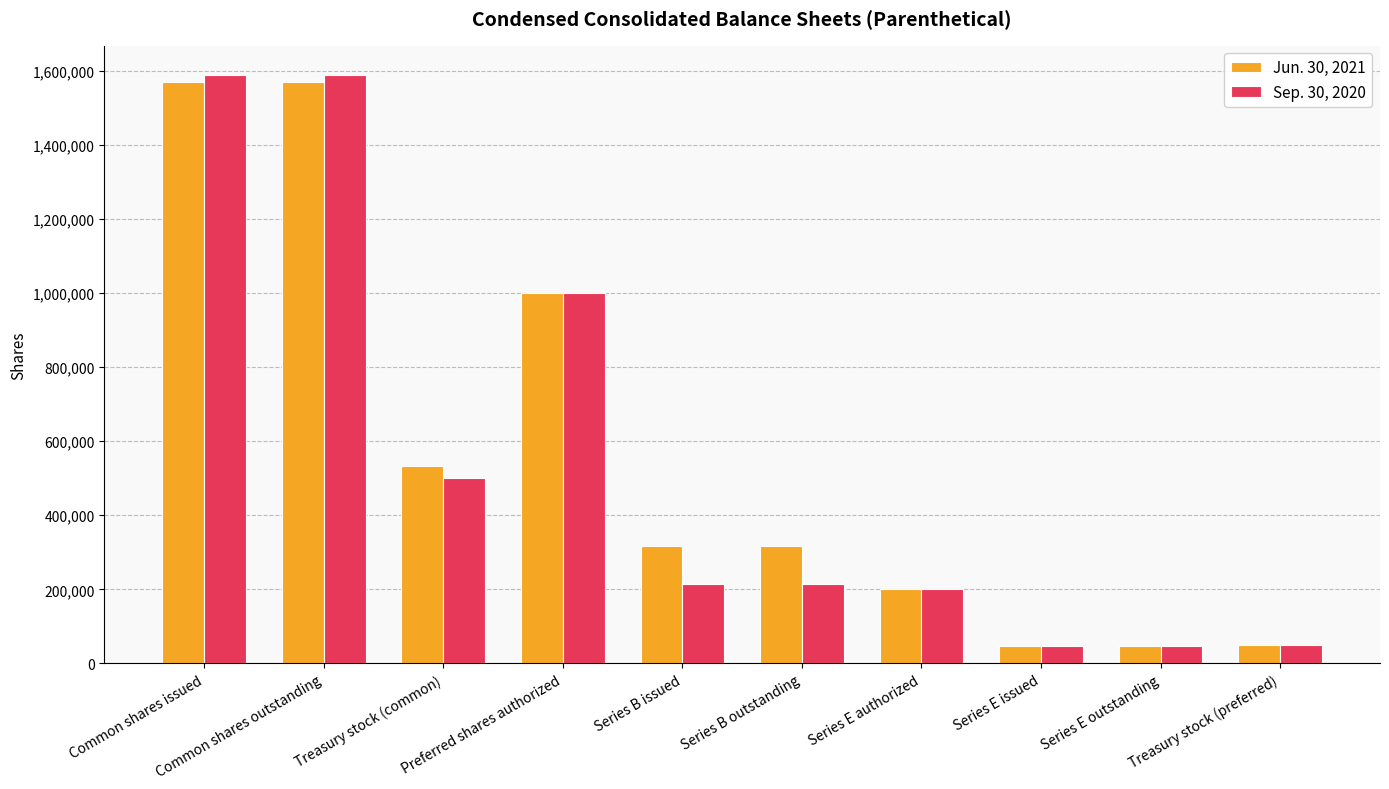

Does the chart contain any negative values?

No